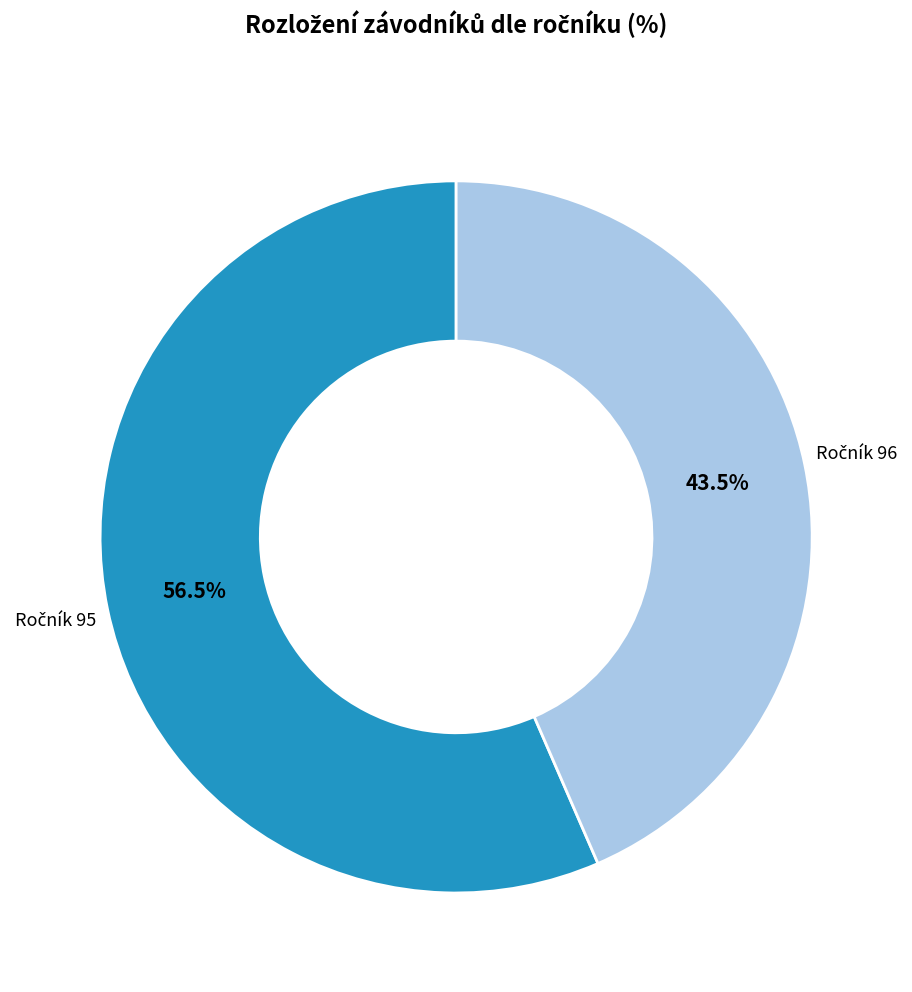

Is there a majority slice in this chart?

Yes